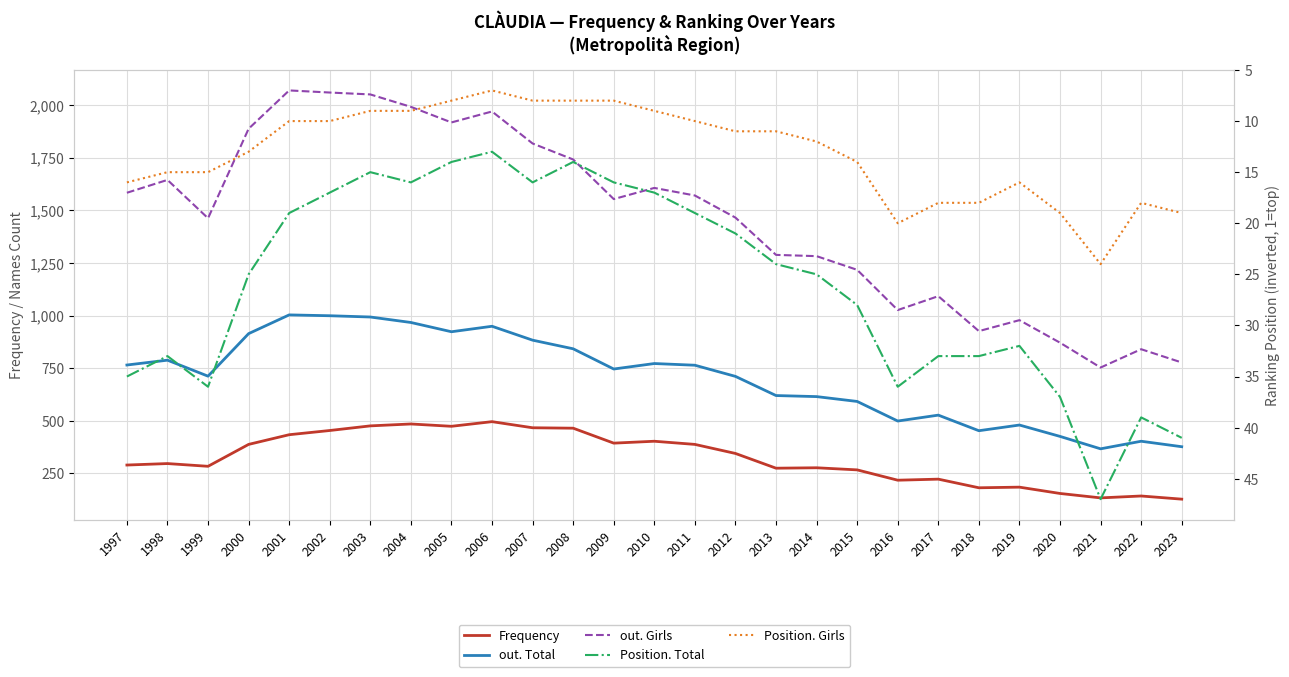

Which has a higher value, 2020 or 1999?

1999